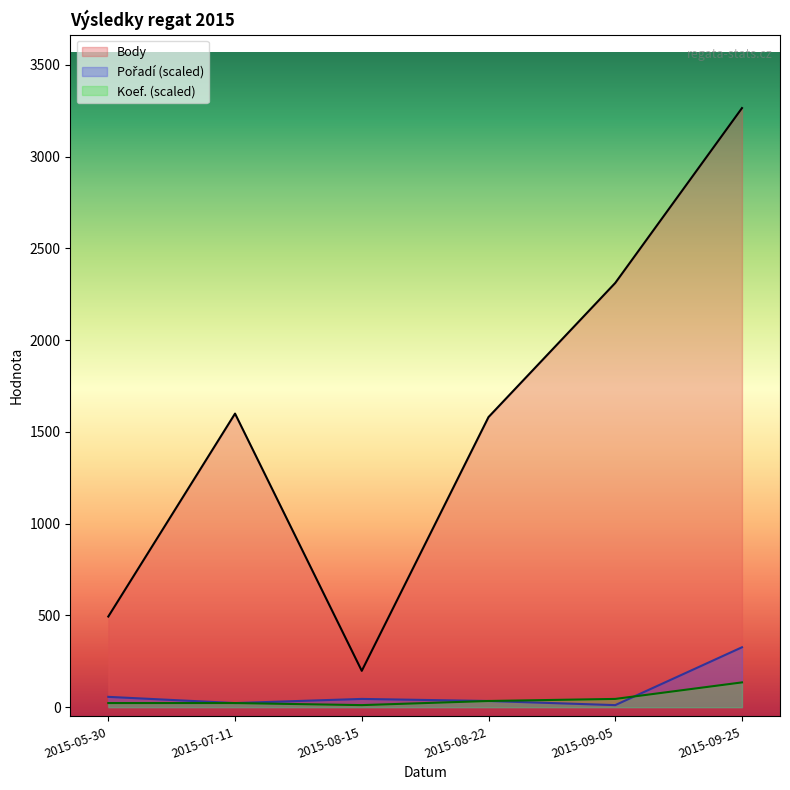

At which label does Pořadí reach its minimum?

2015-09-05